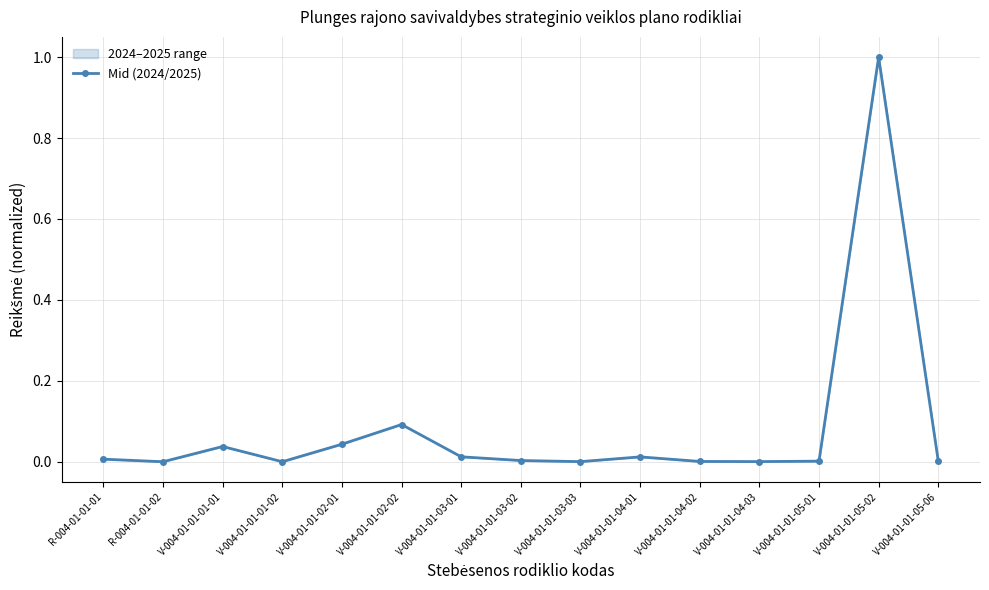

Reading left to right, what are all the values shown in this chart?

R-004-01-01-01=0.0	R-004-01-01-02=0.0	V-004-01-01-01-01=0.0	V-004-01-01-01-02=0.0	V-004-01-01-02-01=0.0	V-004-01-01-02-02=0.1	V-004-01-01-03-01=0.0	V-004-01-01-03-02=0.0	V-004-01-01-03-03=0.0	V-004-01-01-04-01=0.0	V-004-01-01-04-02=0.0	V-004-01-01-04-03=0.0	V-004-01-01-05-01=0.0	V-004-01-01-05-02=1.0	V-004-01-01-05-06=0.0